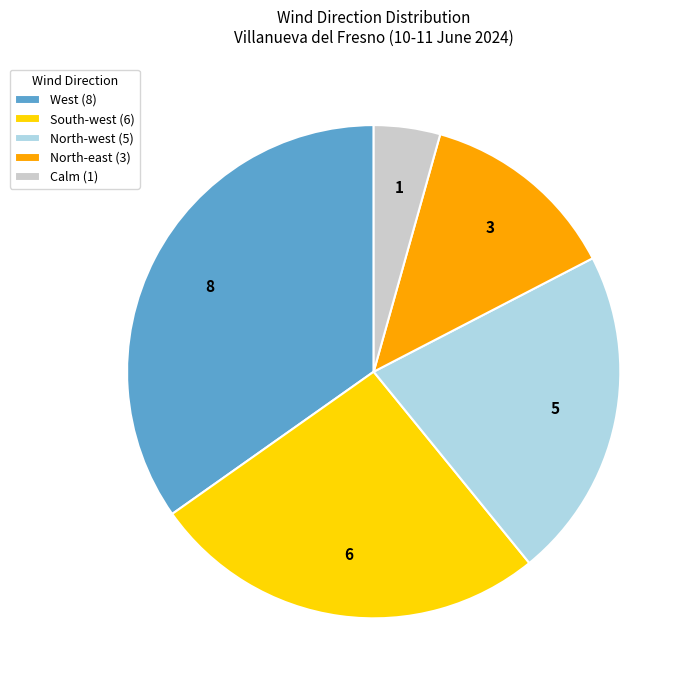

Do North-east (3) and Calm (1) together represent more than half of the pie?

No